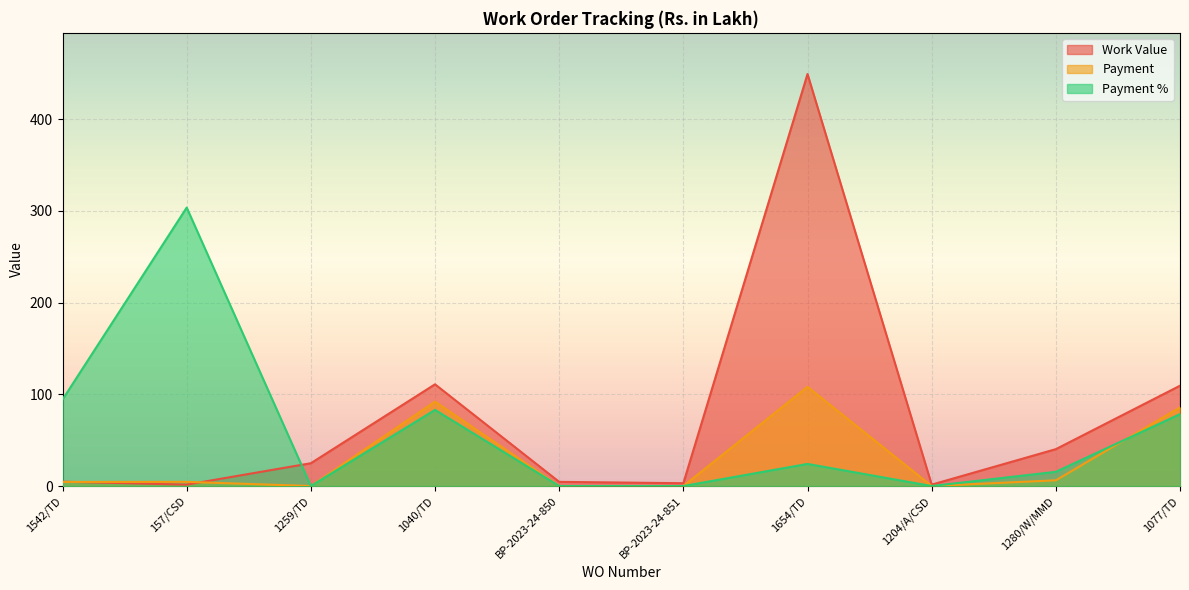

Which series changed the most between 1542/TD and BP-2023-24-850?

Payment %